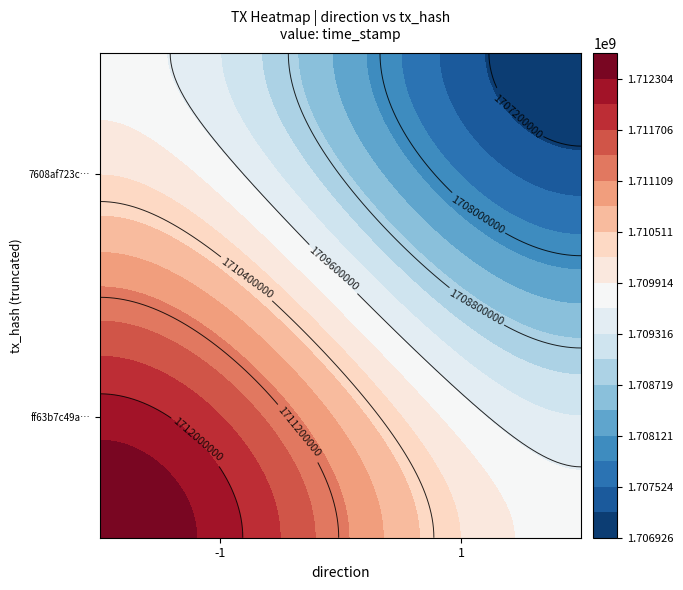

The ff63b7c49a48797f5d5ffba632ec202828ec759 series shows 2484996583.7 at time_stamp. True or false?

False